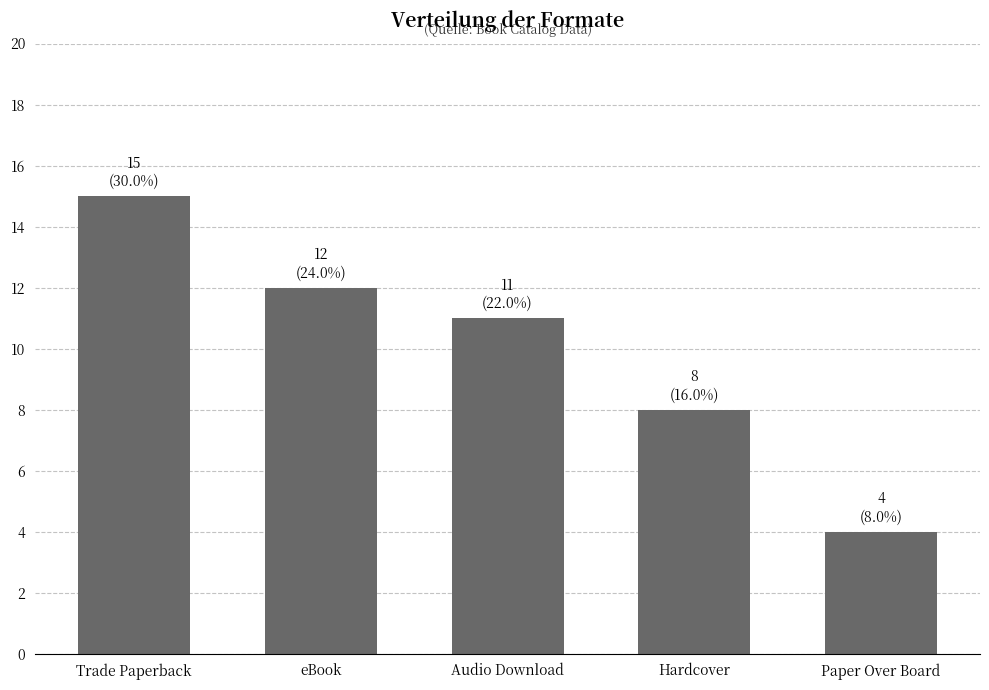

List the labels in order of value, smallest first.

Paper Over Board, Hardcover, Audio Download, eBook, Trade Paperback